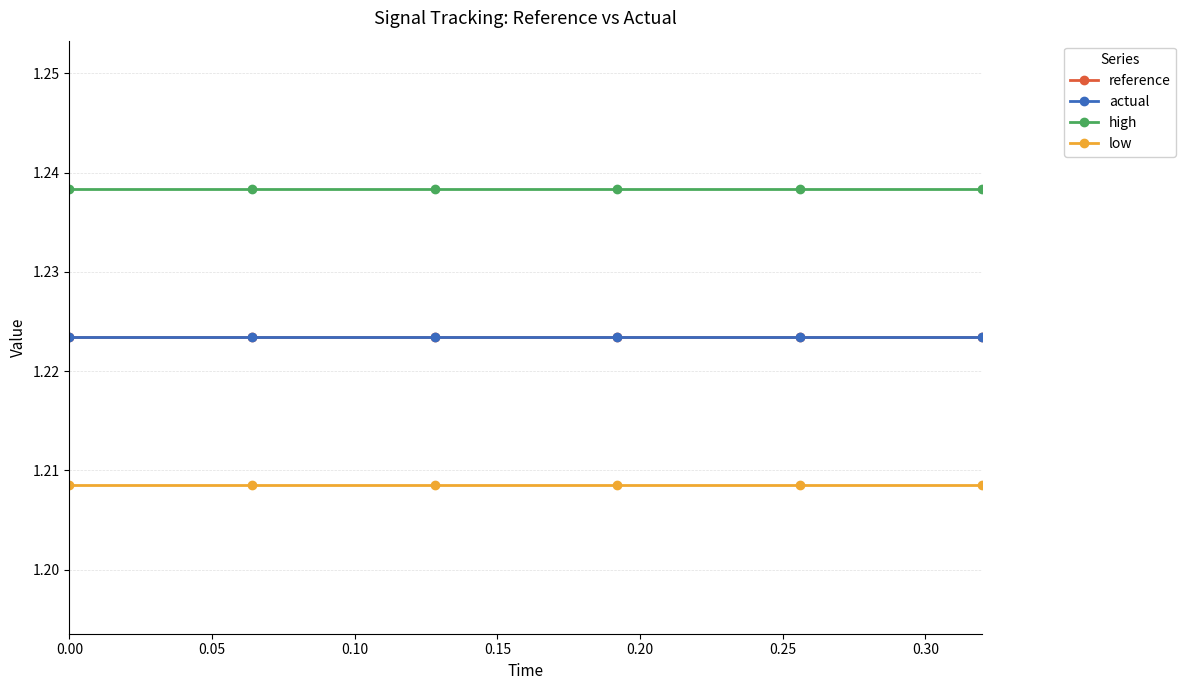

What is the lowest value of the high series?

1.2